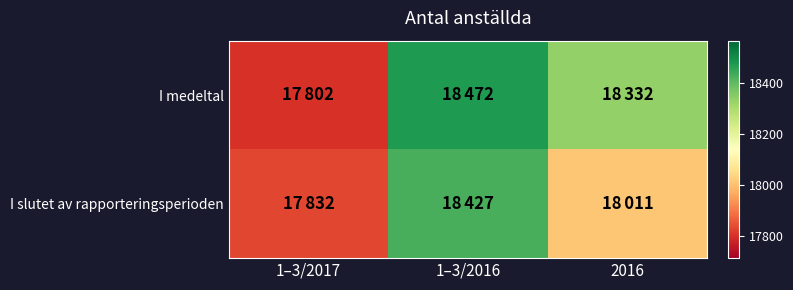

Reading right to left, transcribe all the data shown in this chart.

I medeltal: 2016=18332	1–3/2016=18472	1–3/2017=17802
I slutet av rapporteringsperioden: 2016=18011	1–3/2016=18427	1–3/2017=17832